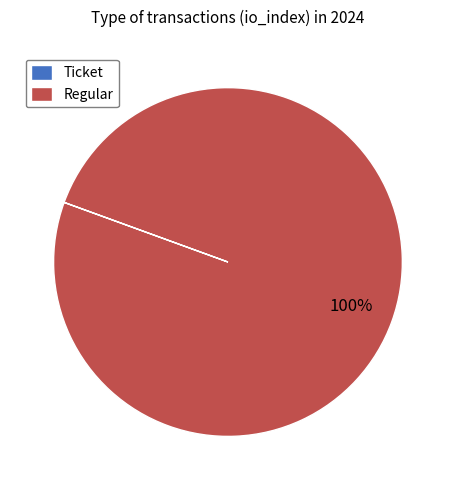

True or false: Regular accounts for 86% of the total.

False